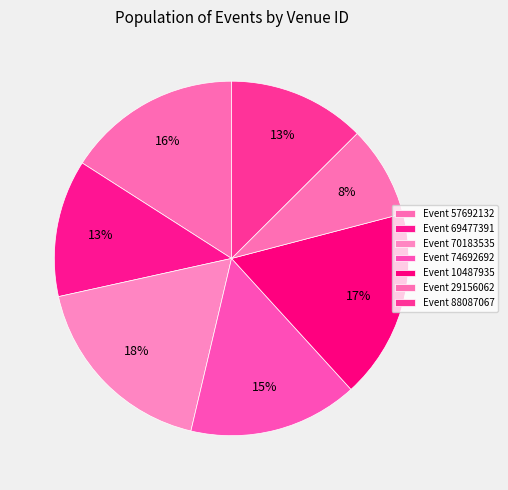

Does any single category account for the majority?

No